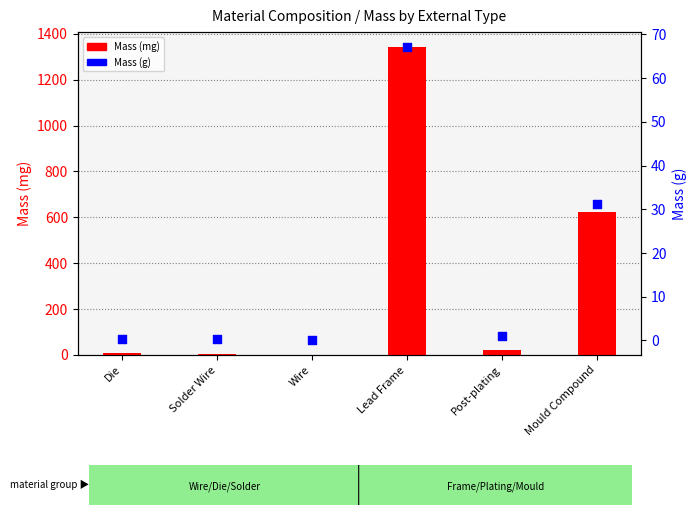

What is the total value across all series at Lead Frame?

1407.2